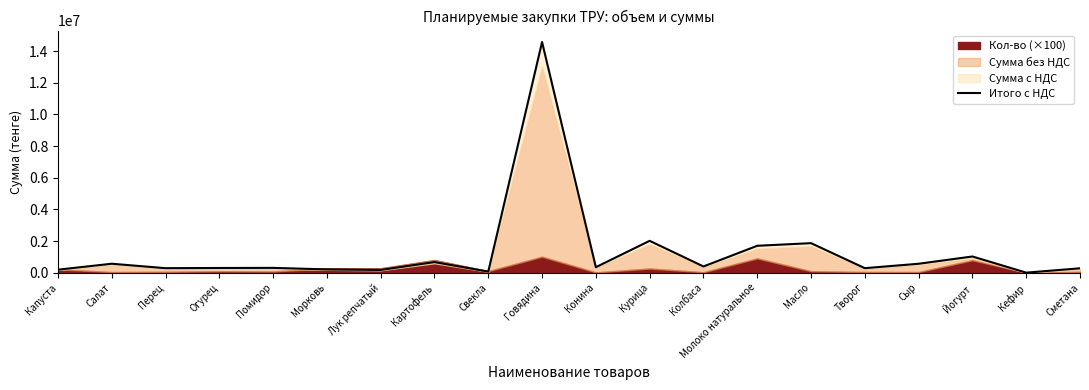

Approximately how many times larger is the value at Свекла compared to Помидор?

0.2